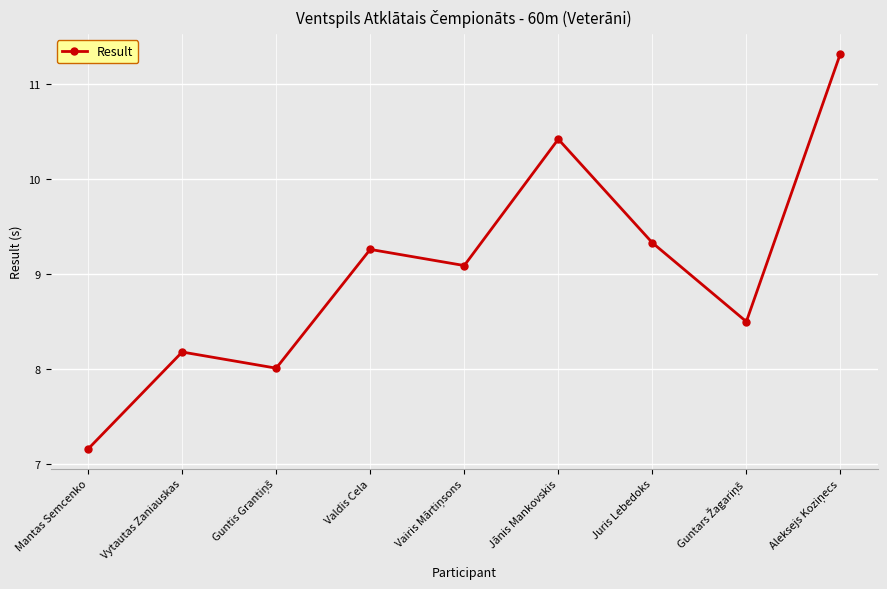

What is the sum of all values?

81.3